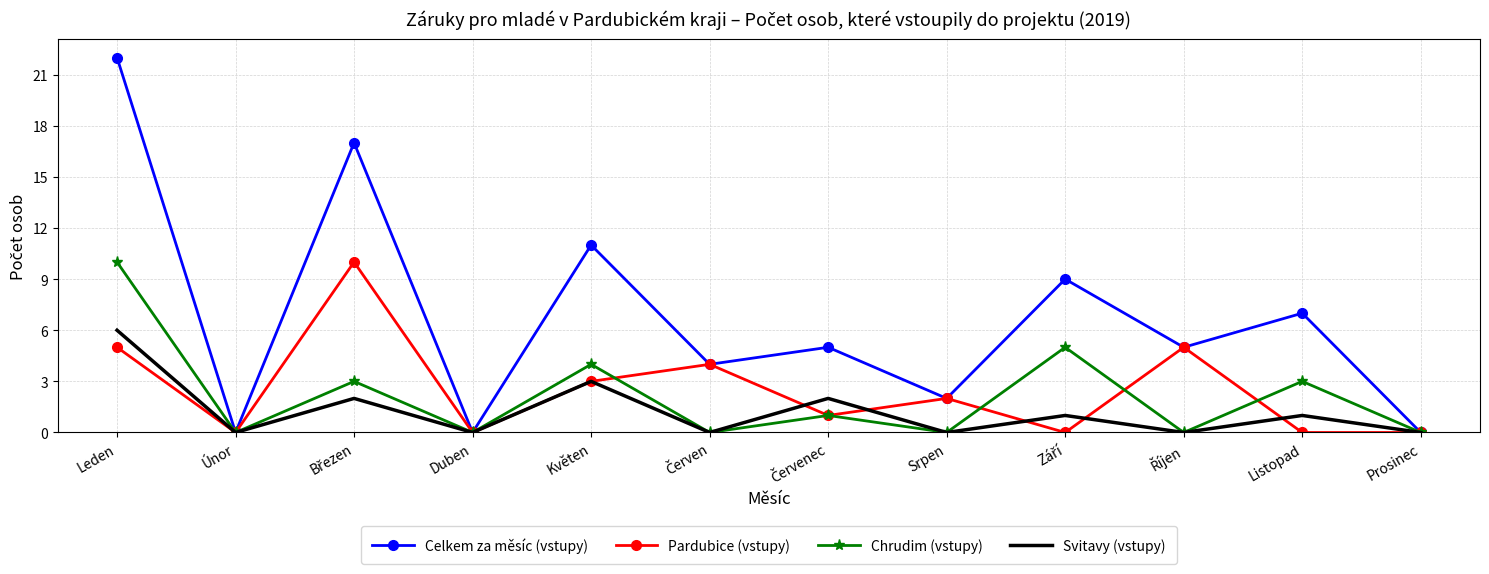

At which category is the sum across all series the highest?

Leden